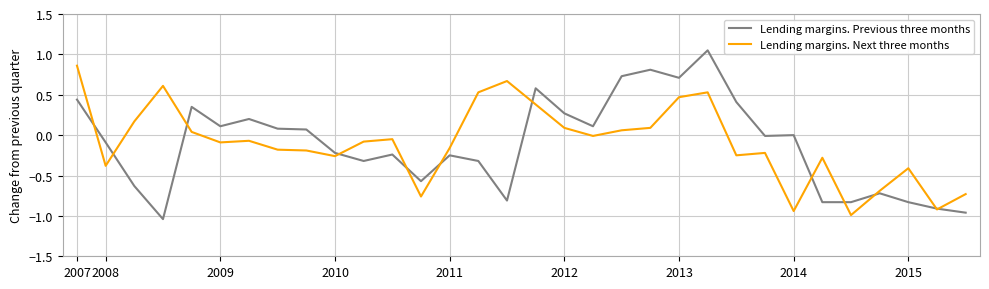

Which series has the widest spread of values?

Lending margins. Previous three months